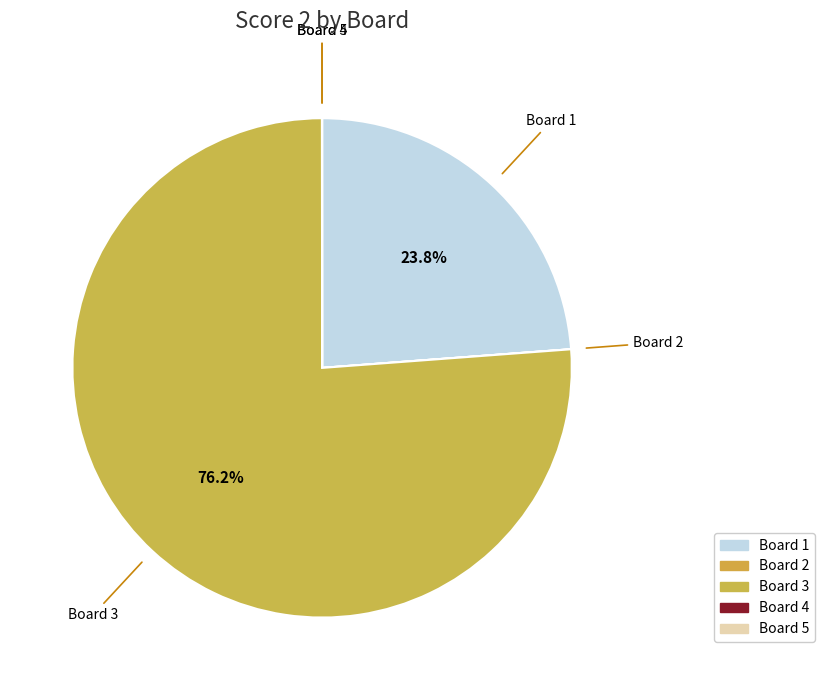

Which slice represents more than half of the pie?

Board 3